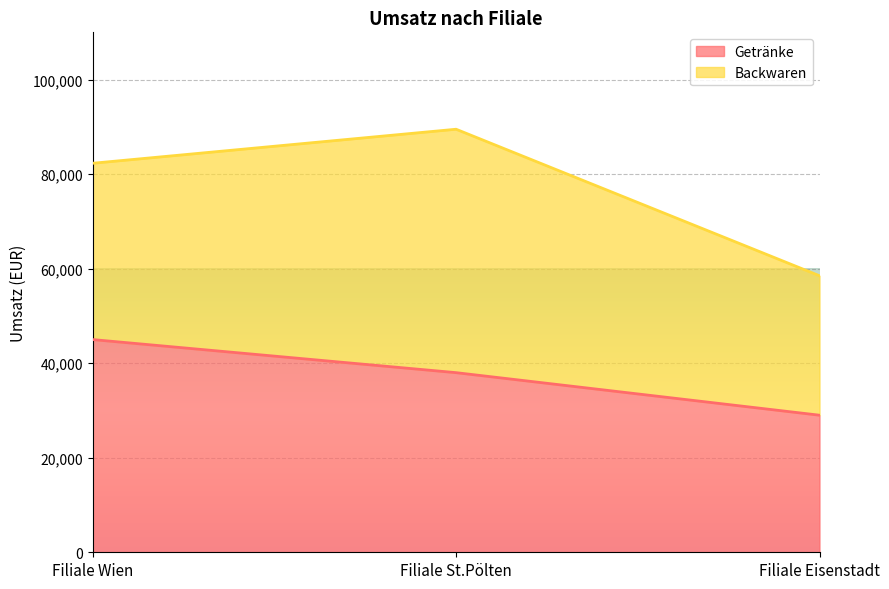

What is the difference between the values at Filiale Eisenstadt and Filiale Wien?

16000